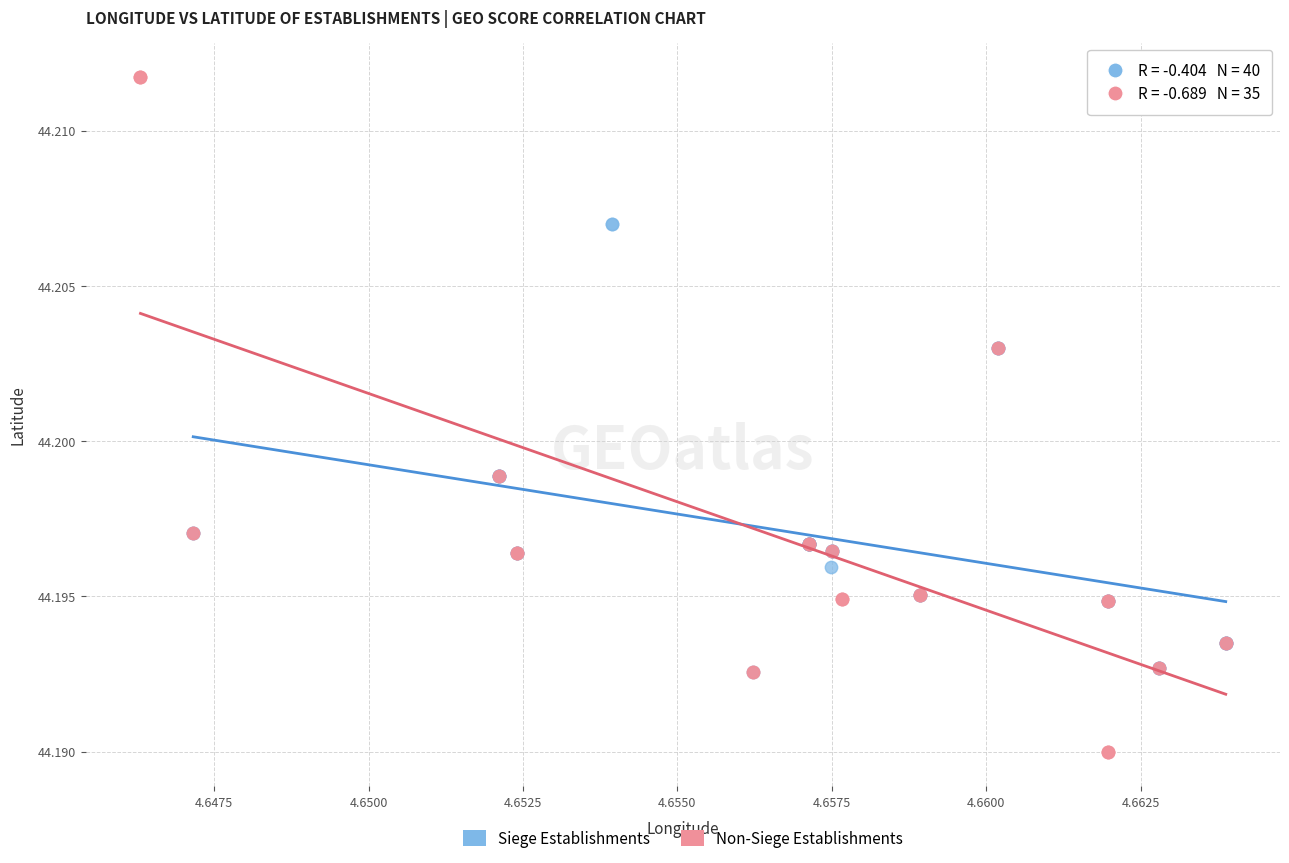

Which series has the widest spread of Y values?

Non-Siege Establishments